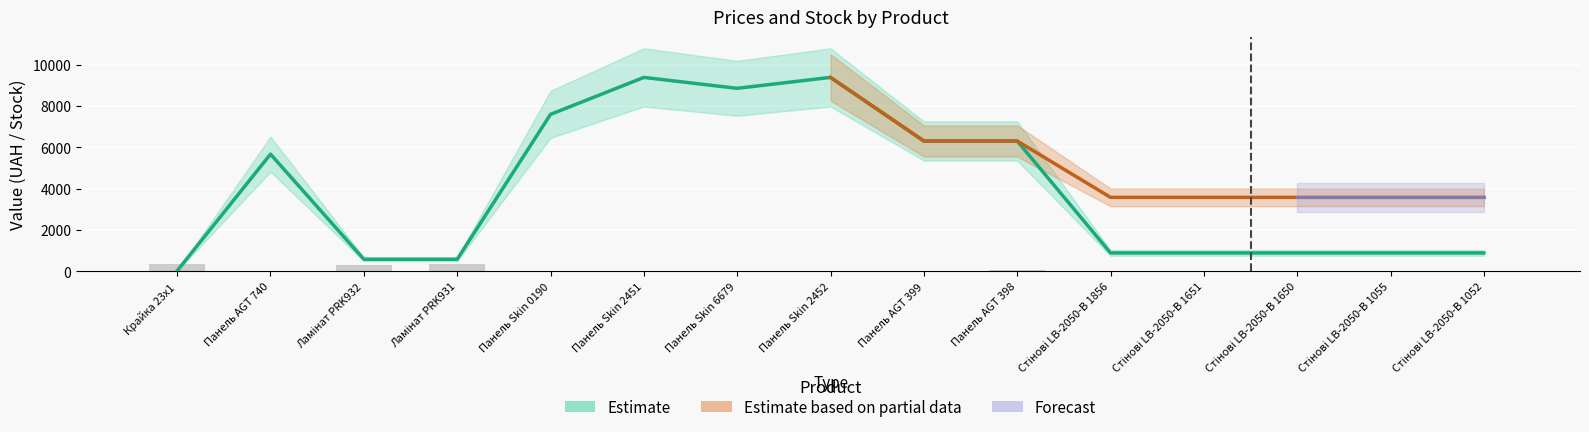

The value of Залишок at Стінові LB-2050-В 1856 is 7.0. True or false?

True